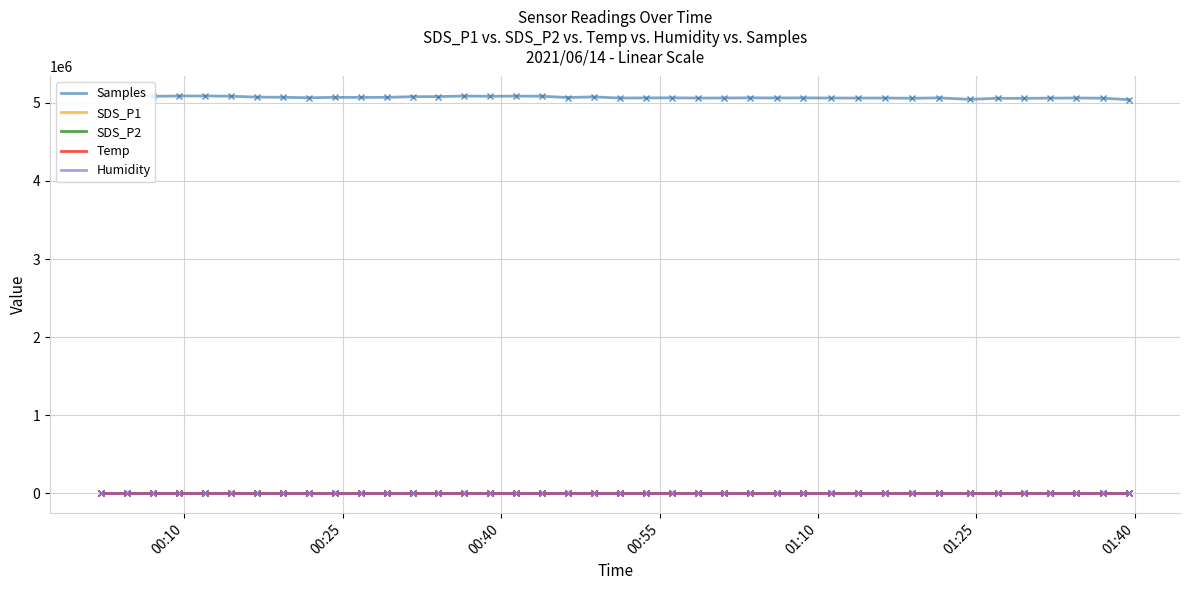

Which series has the largest total across all categories?

Samples